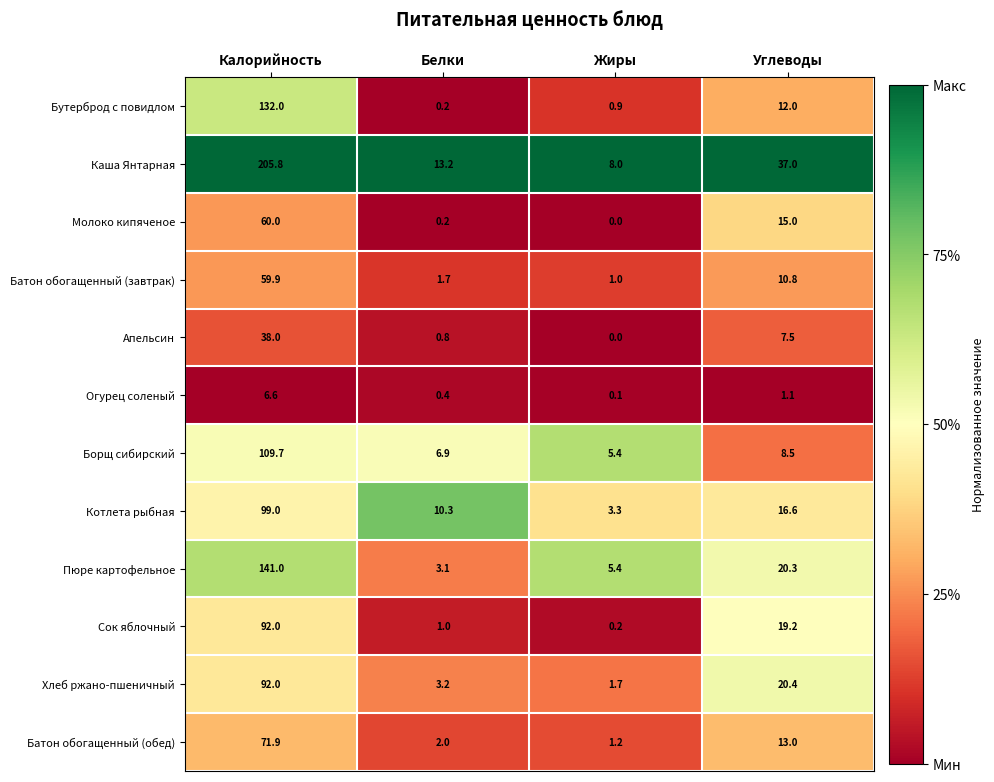

At which category is the sum across all series the highest?

Калорийность